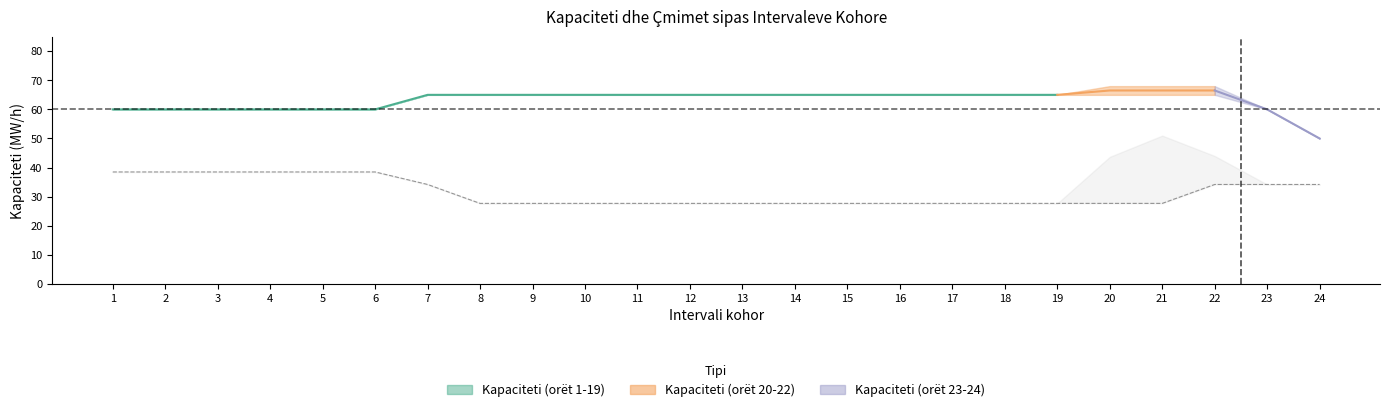

What is the difference between the maximum and minimum values in the Cmimi i ofertës më të ulët (Euro/MW/h) series?

10.8